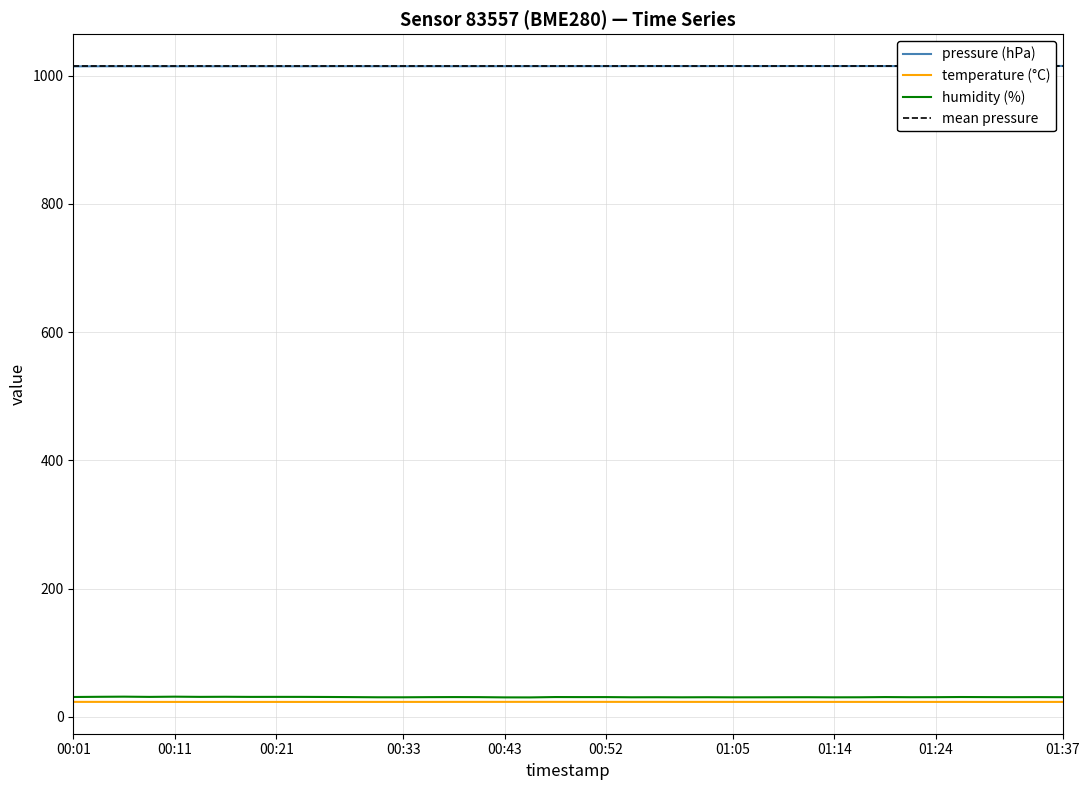

Rank the series at 29 from lowest to highest value.

temperature, humidity, pressure